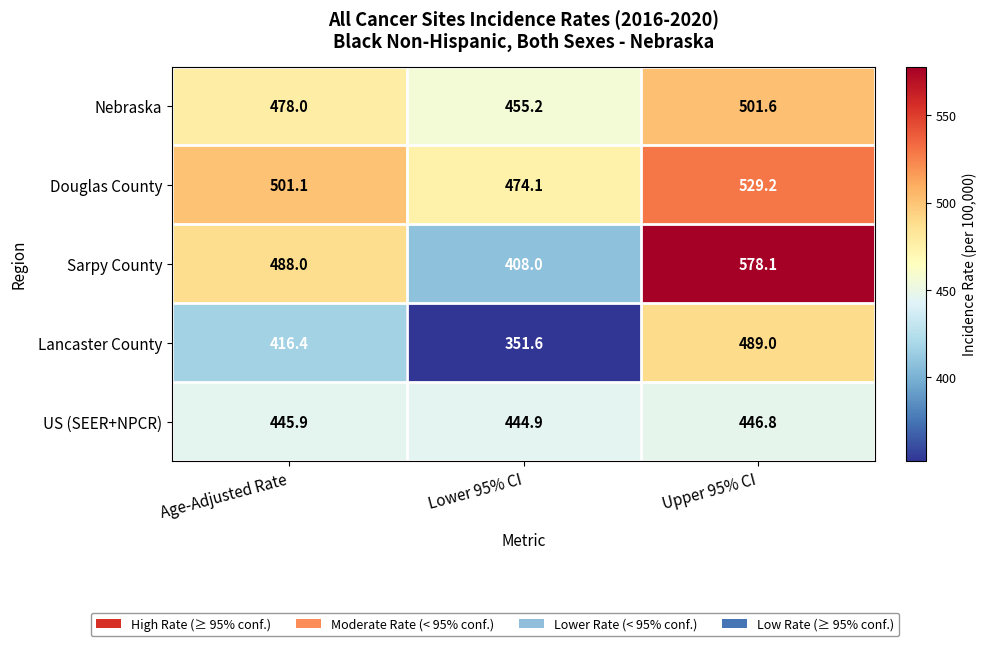

What is the difference between the highest and lowest values at Upper 95% CI?

131.3